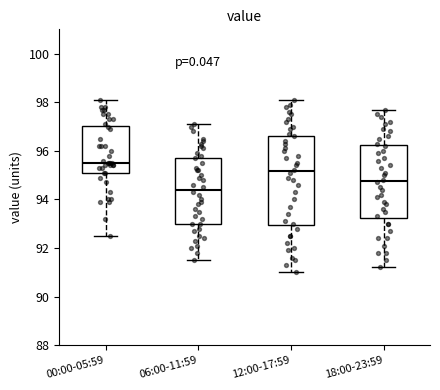

Which box is the tallest, from its lower edge to its upper edge?

12:00-17:59